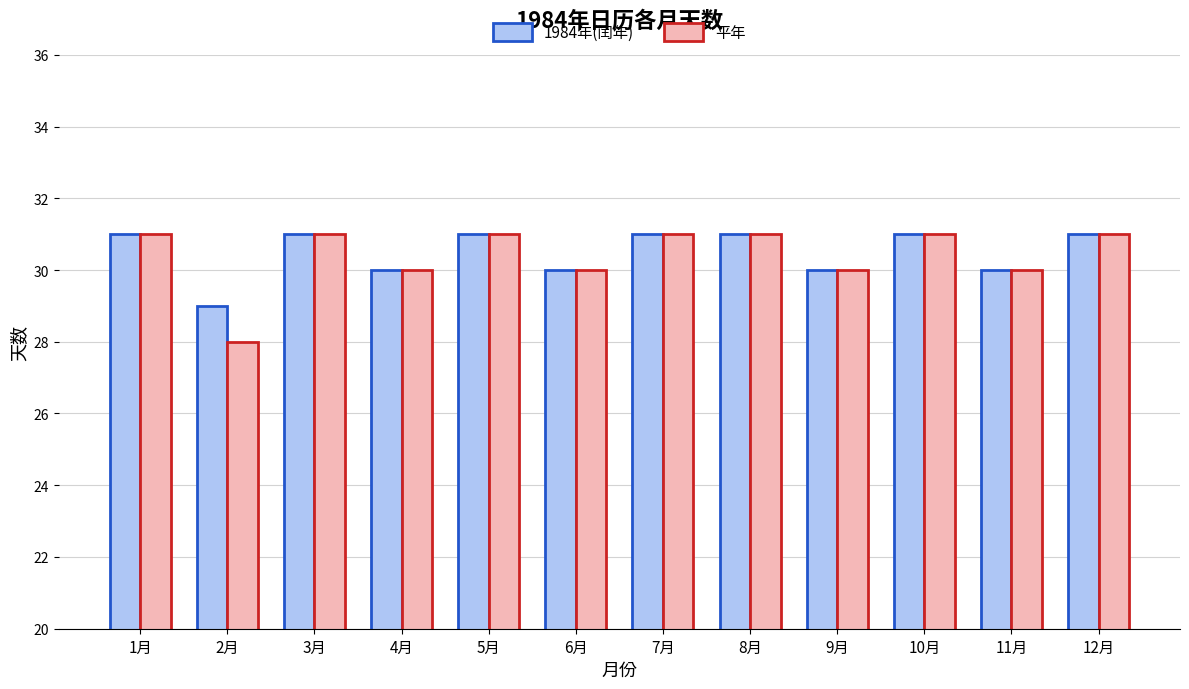

What are all the series names shown in the legend?

1984年(闰年), 平年